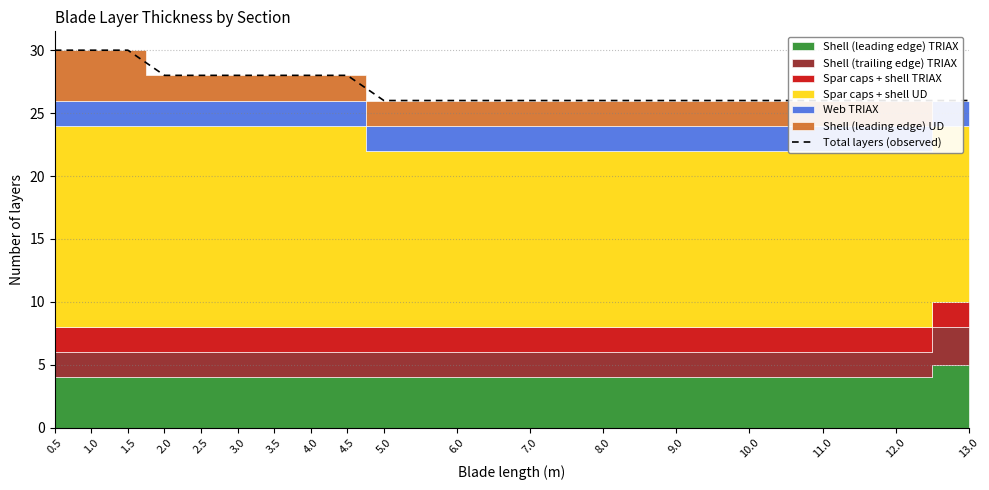

How many lines are shown in the chart?

1